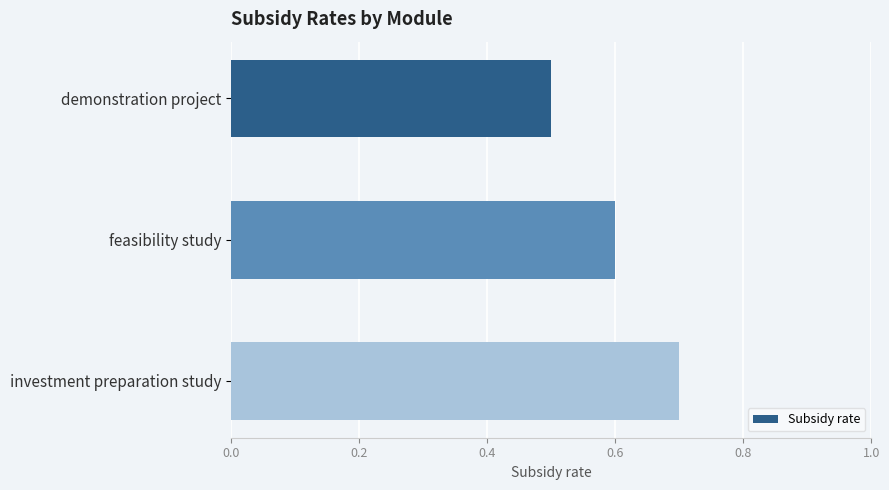

What is the smallest value displayed?

0.5